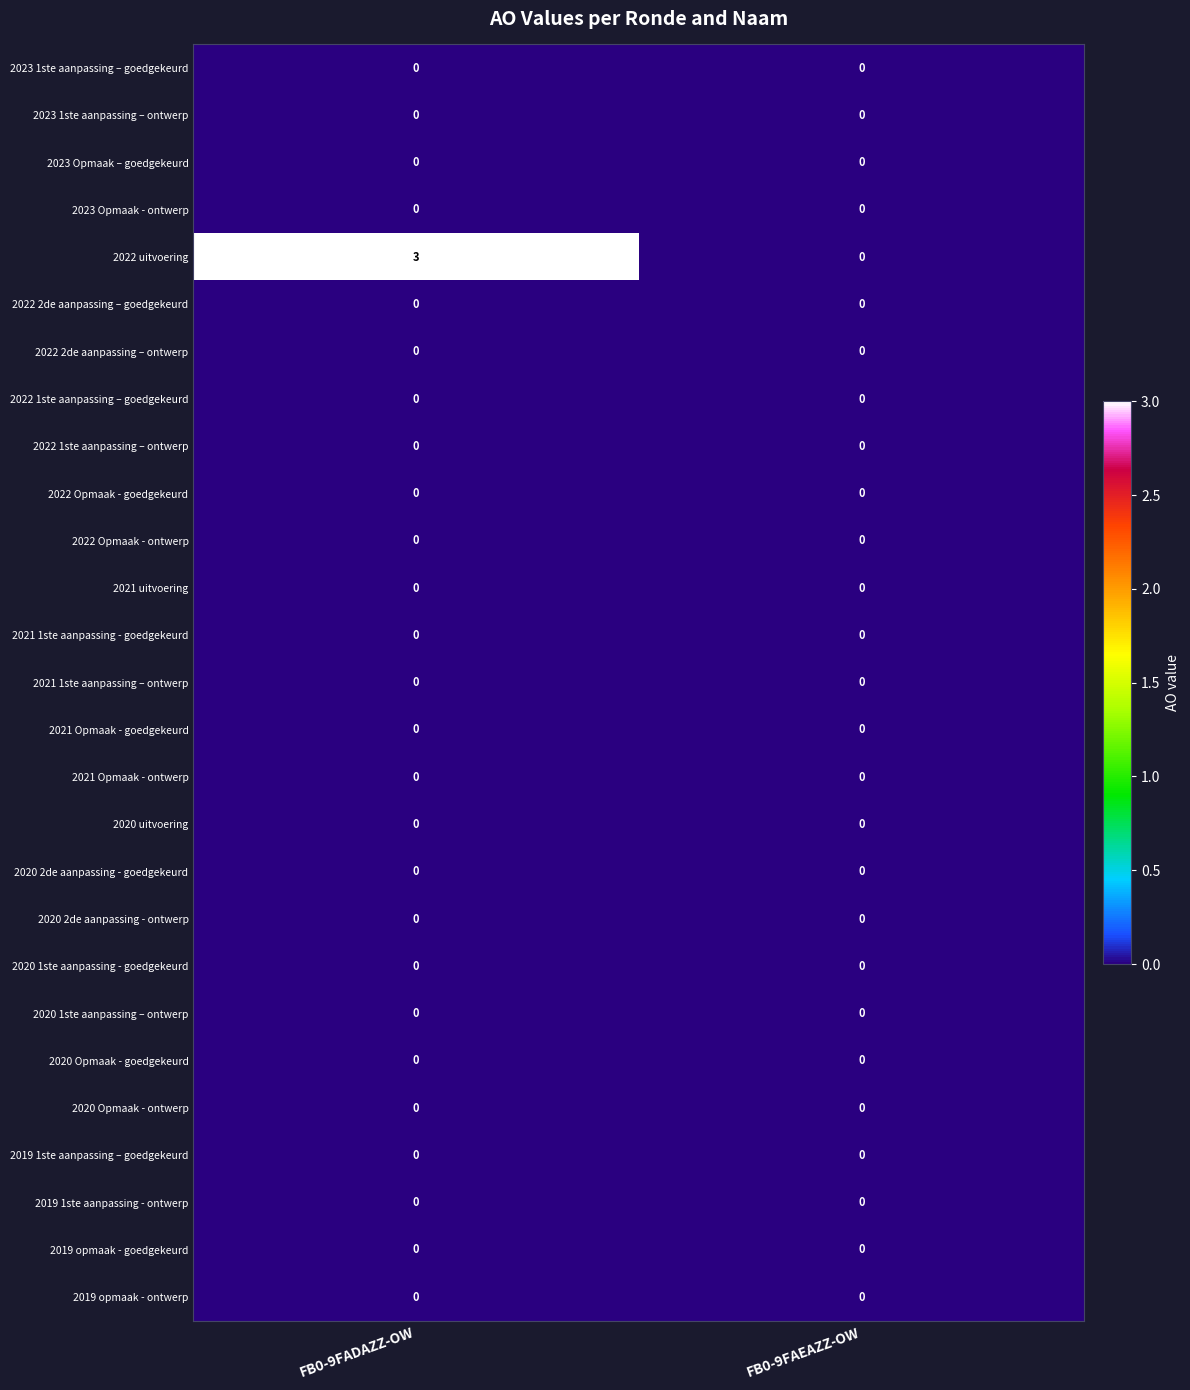

Is it true that 2020 1ste aanpassing - goedgekeurd equals 0 at FB0-9FAEAZZ-OW?

True